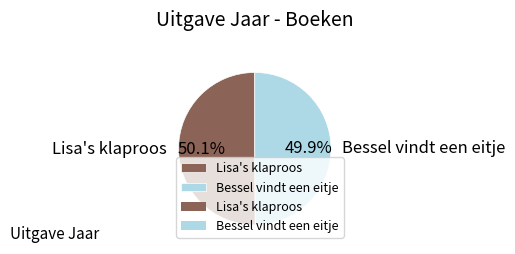

To the nearest percent, what portion does Bessel vindt een eitje represent?

50%